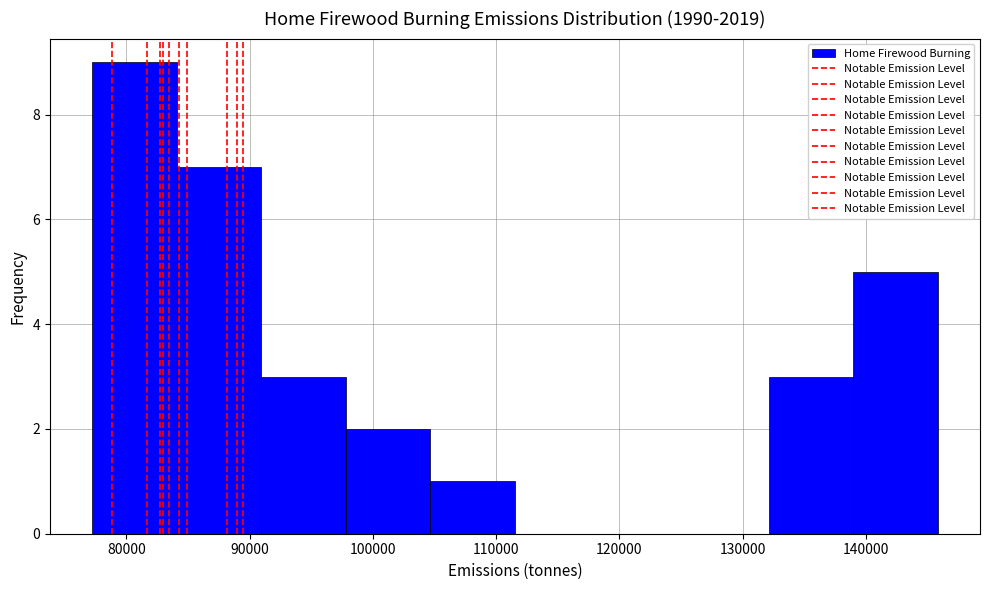

Reading left to right, list every bar in this chart as the range it spans on the x-axis followed by its height. Neither the bar edges nor the heights are printed on the chart, so give them approximately, as read against the axes.

77000 to 84000: 9
84000 to 91000: 7
91000 to 98000: 3
98000 to 105000: 2
105000 to 112000: 1
112000 to 118000: 0
118000 to 125000: 0
125000 to 132000: 0
132000 to 139000: 3
139000 to 146000: 5